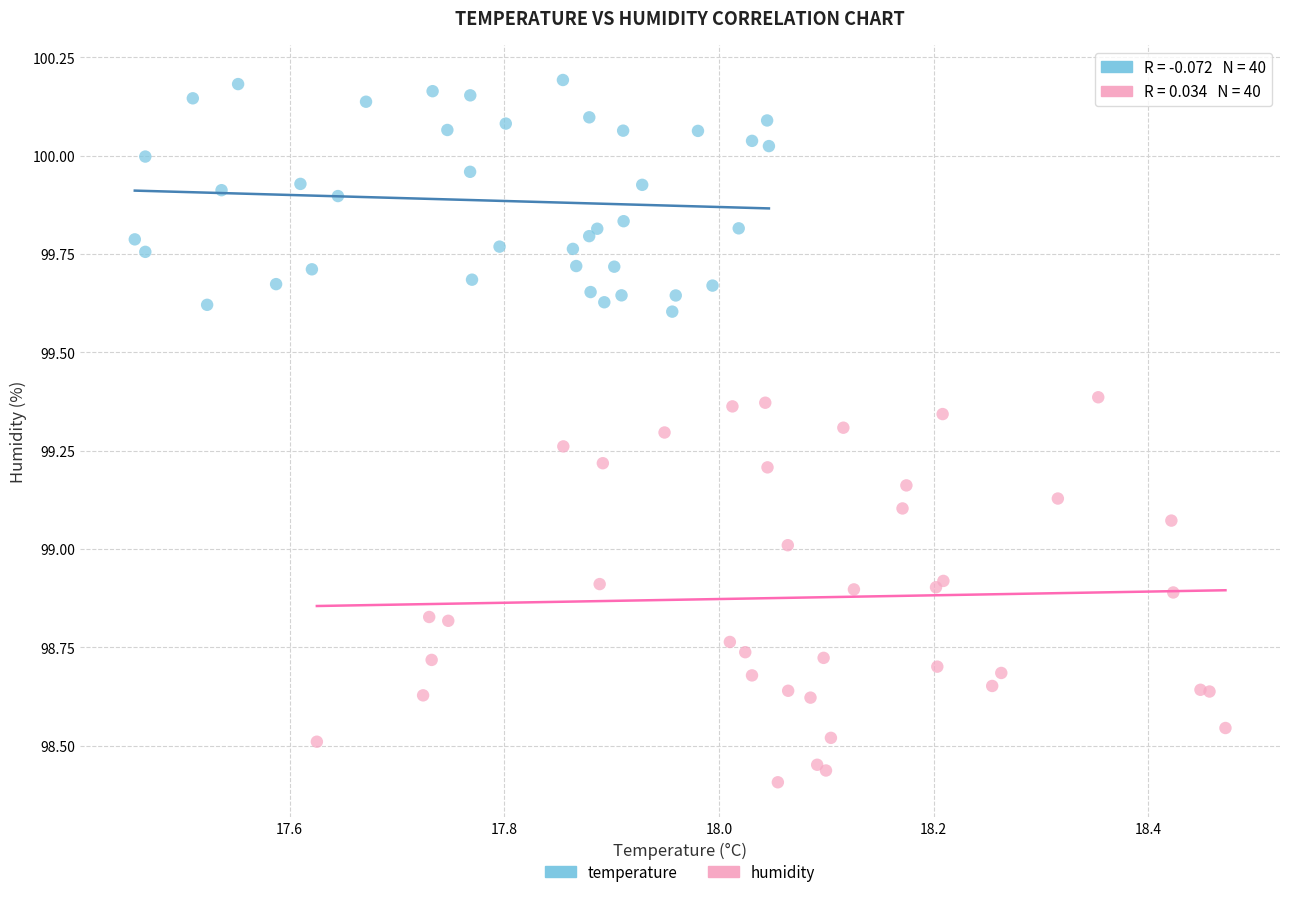

Which series has the widest spread of Y values?

humidity